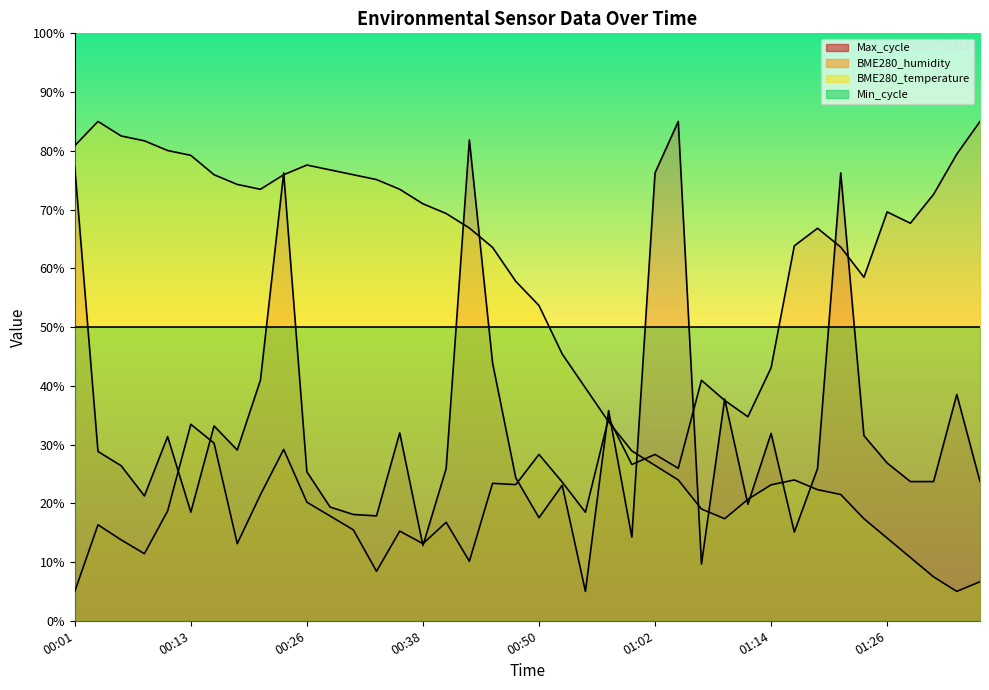

Which category has the lowest value in the Max_cycle series?

00:55